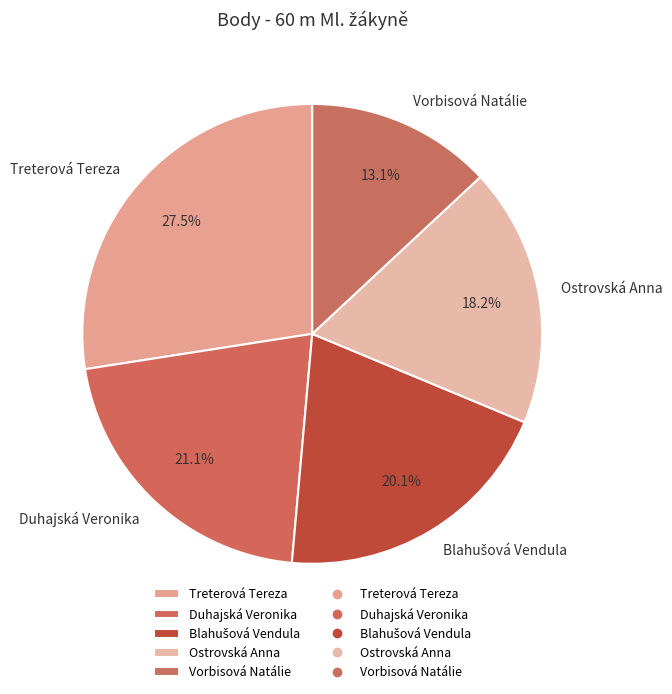

What percentage is the Vorbisová Natálie slice, to the nearest percent?

13%